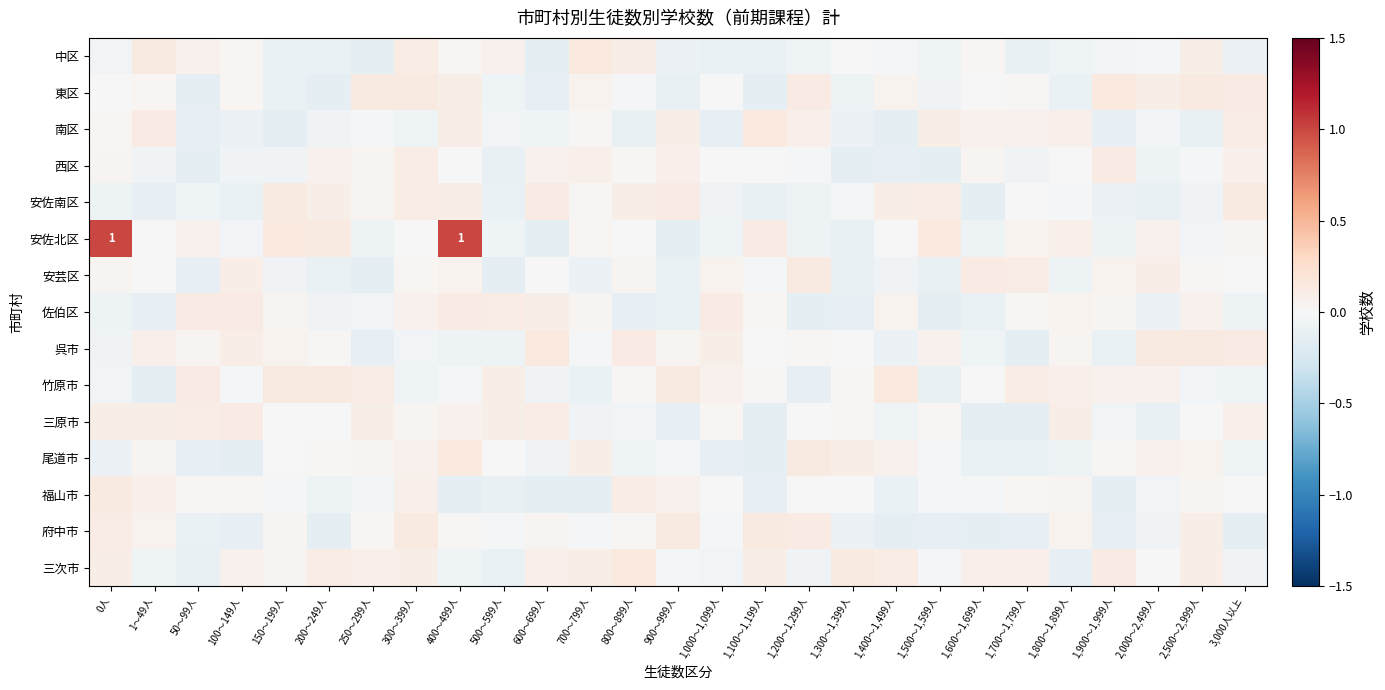

The 三原市 series shows 0.1 at 50～99人. True or false?

True